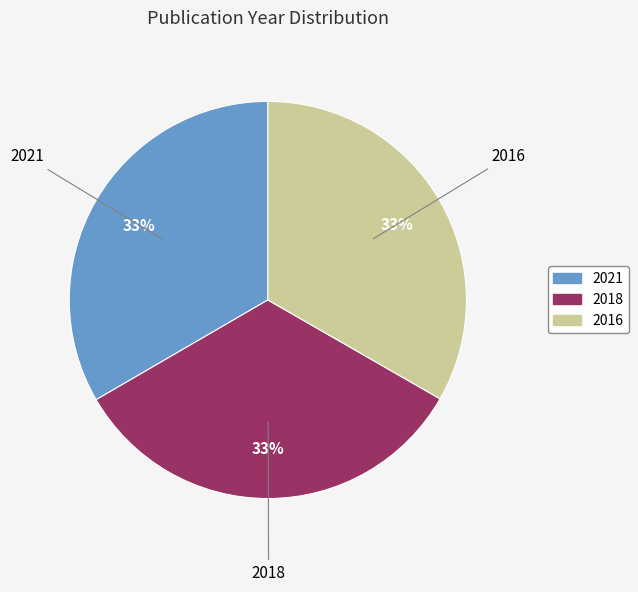

True or false: 2018 accounts for 23% of the total.

False